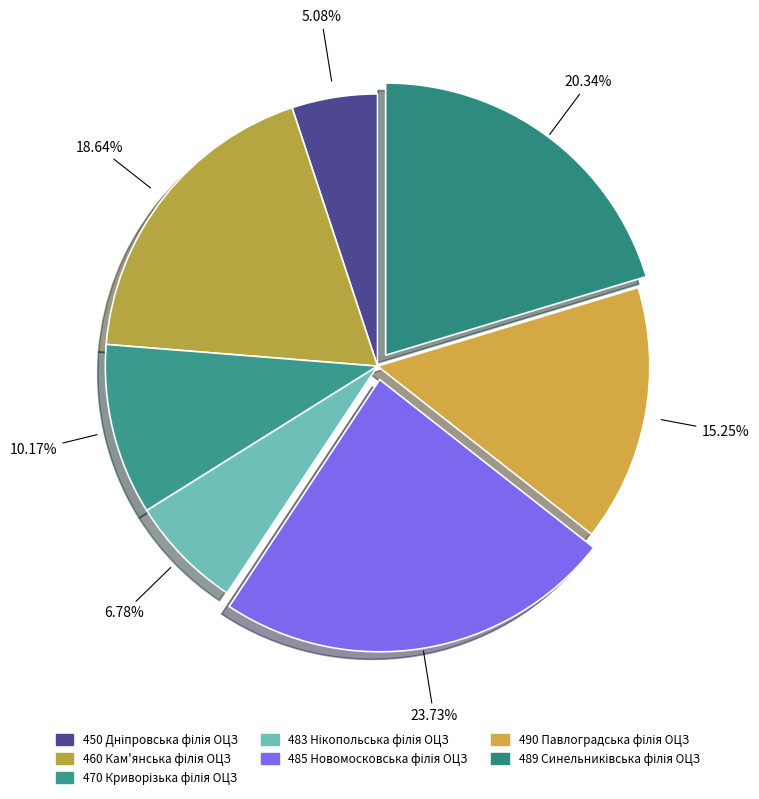

Approximately how many times larger is the value at 470 Криворізька філія ОЦЗ compared to 490 Павлоградська філія ОЦЗ?

0.7